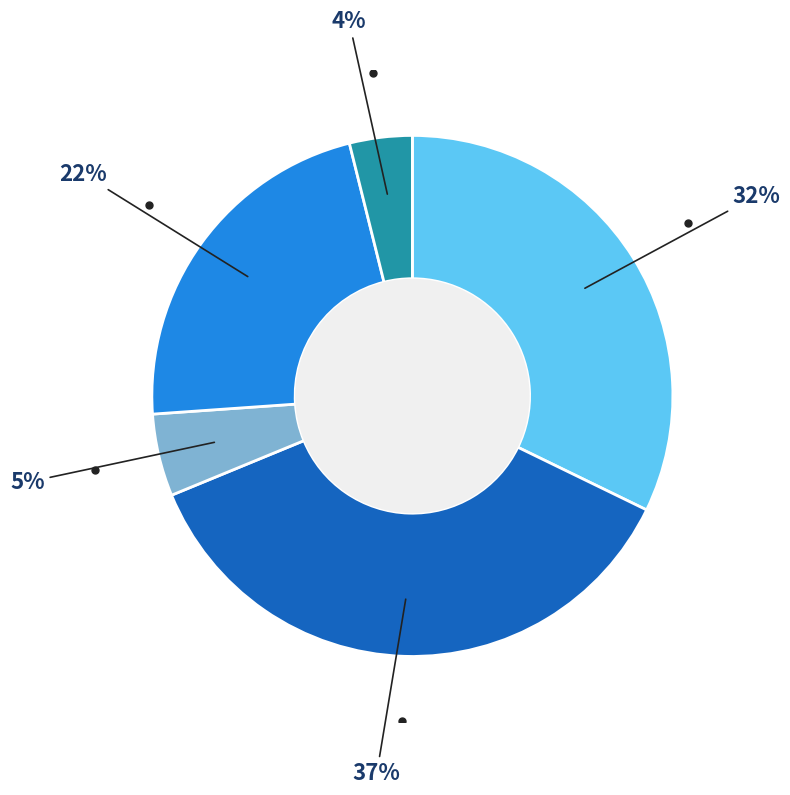

Is there any slice that represents more than half of the pie?

No